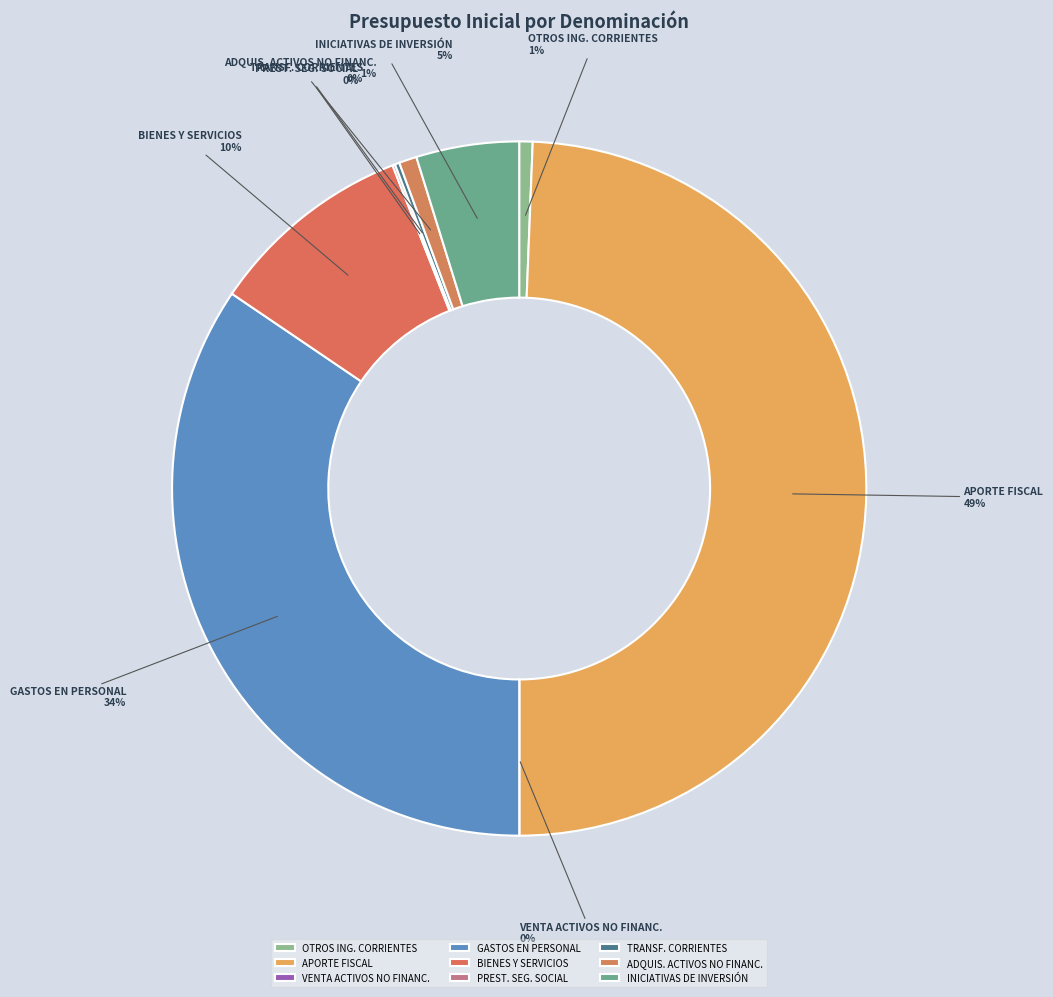

To the nearest percent, what portion does APORTE FISCAL represent?

49%